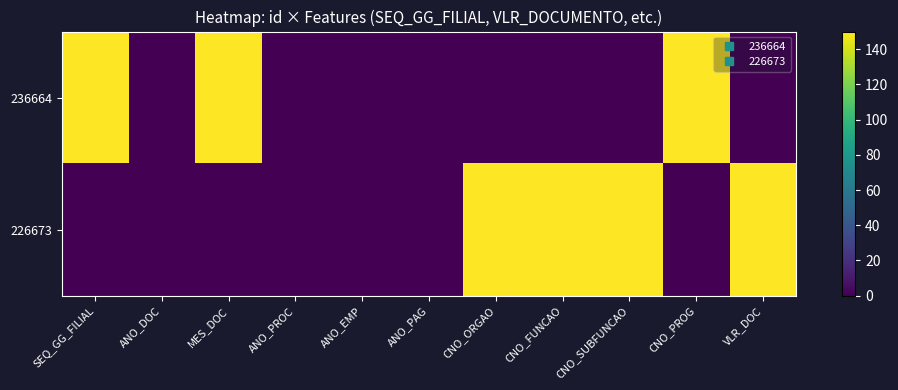

Rank the series by their maximum value, from highest to lowest.

236664, 226673